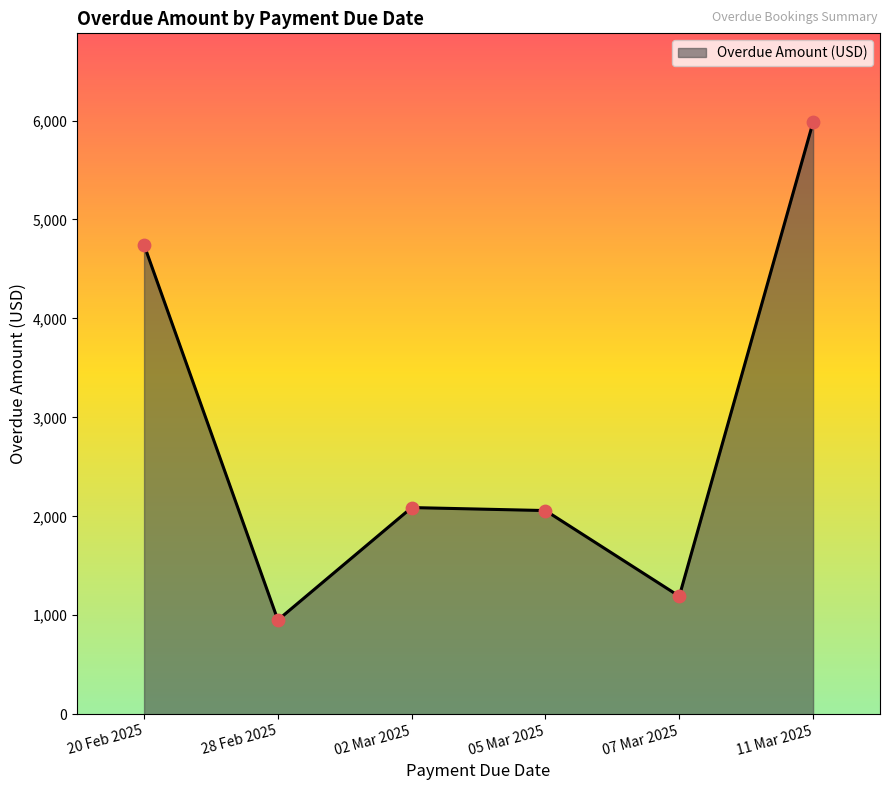

Approximately how many times larger is the value at 02 Mar 2025 compared to 05 Mar 2025?

1.0